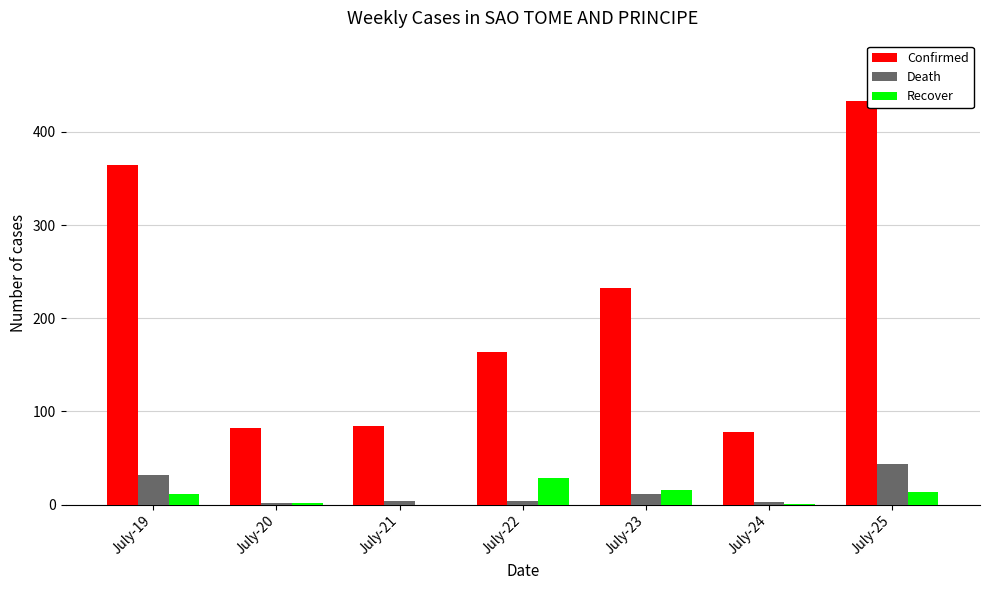

At which category is the sum across all series the highest?

July-25